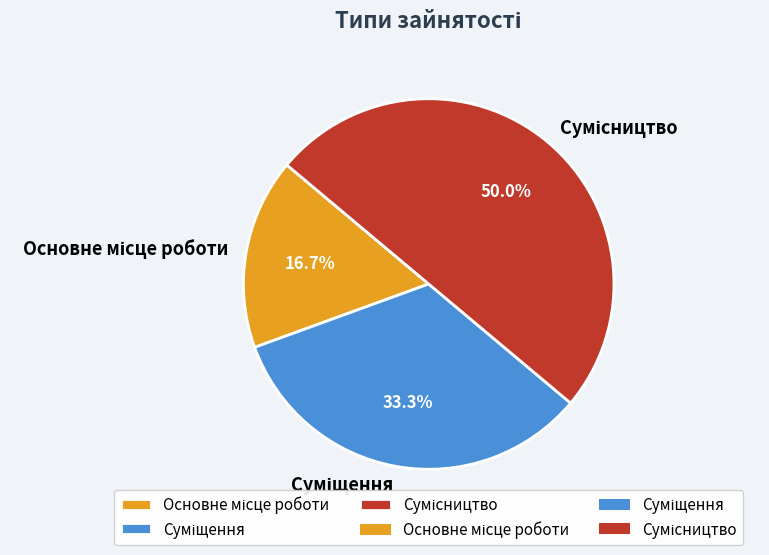

Rank the categories by value from highest to lowest.

Сумісництво, Суміщення, Основне місце роботи